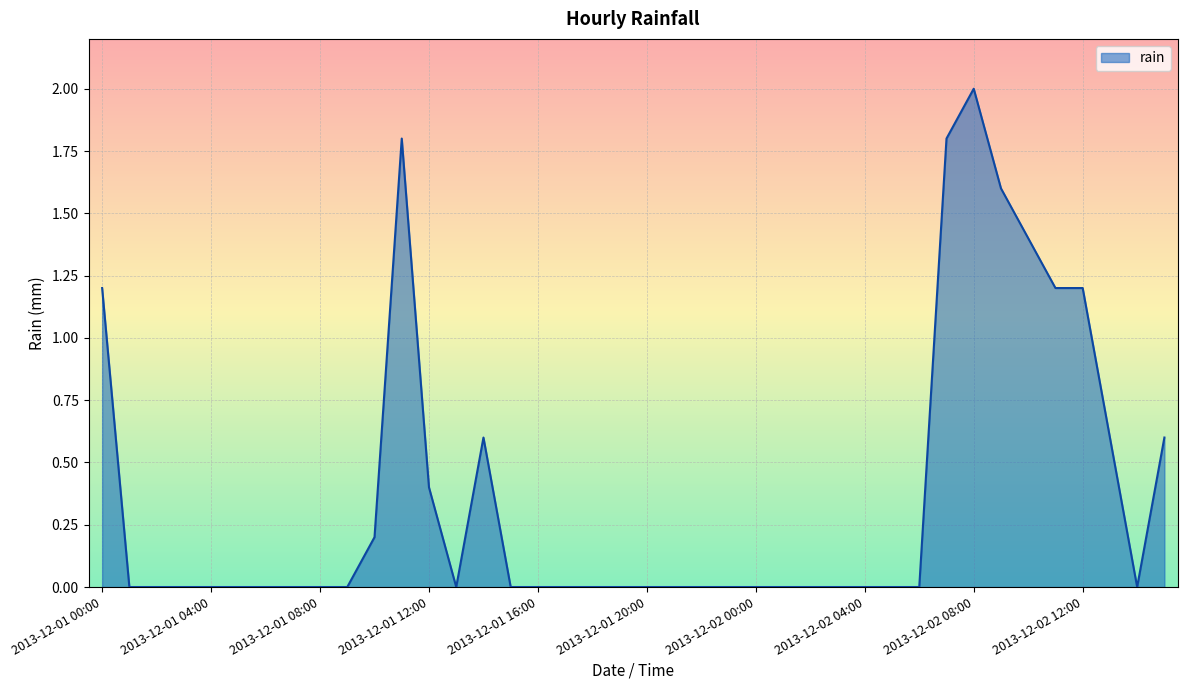

What is the greatest value displayed?

2.0